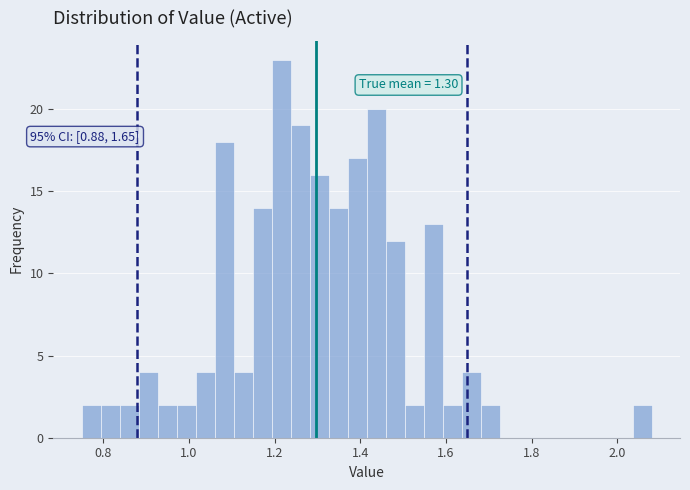

Around what value on the x-axis is the tallest bar? Give the approximate position of its centre, as read against the axis.

1.22